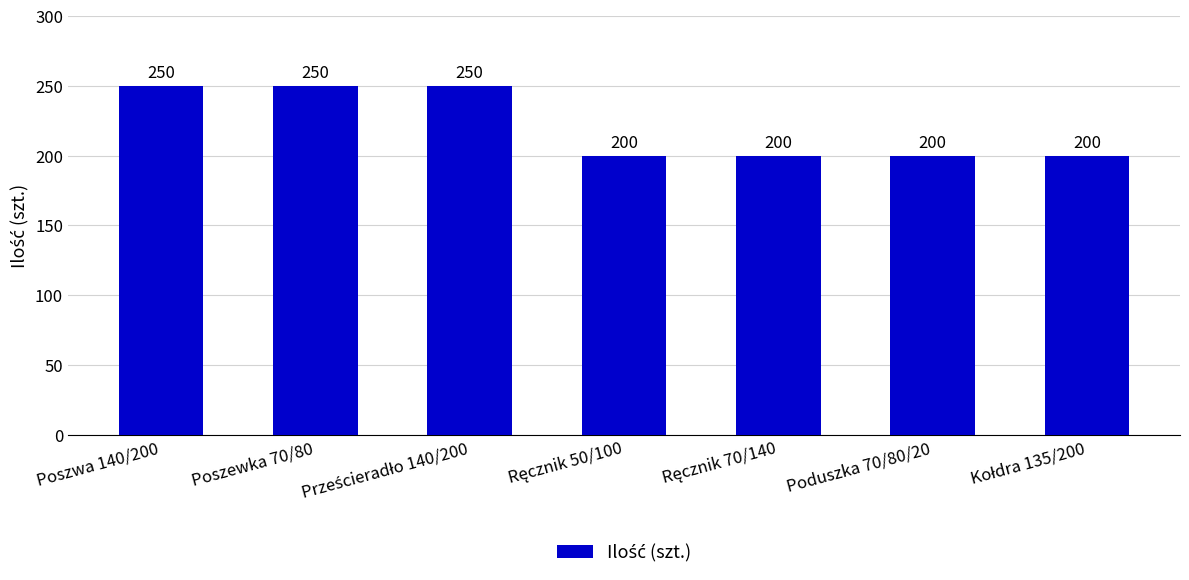

Is it true that the value at Poszewka 70/80 is 71?

False